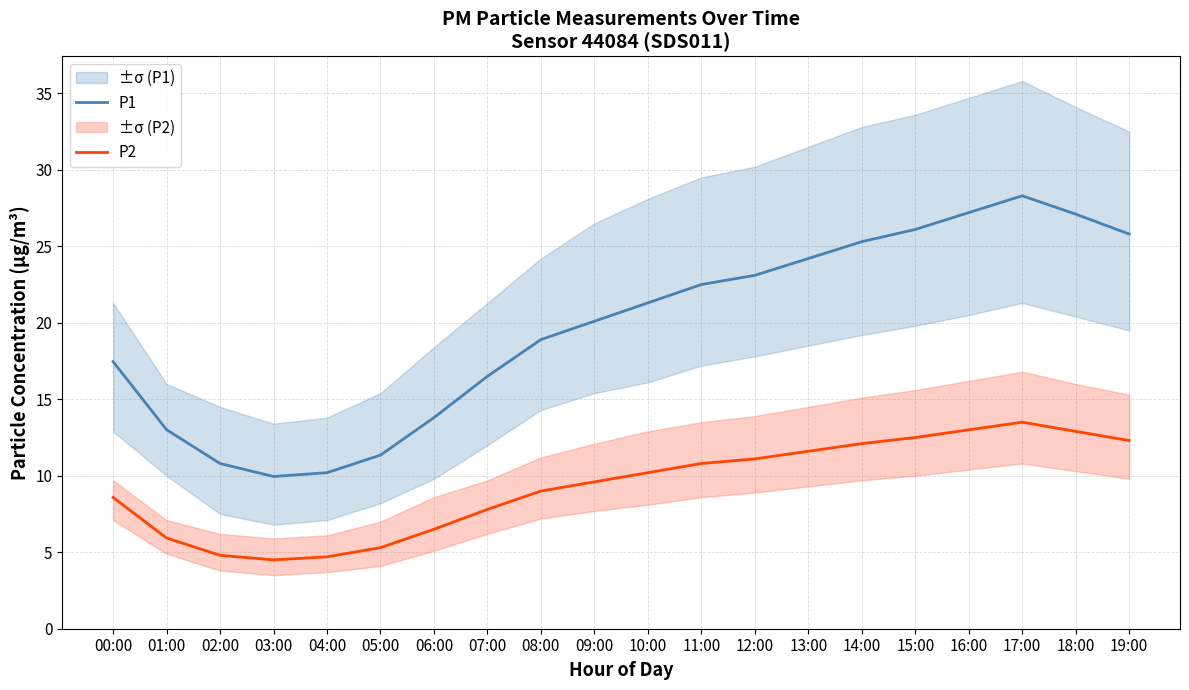

Is the value of P1 at 12:00 greater than the value of P2 at 14:00?

Yes